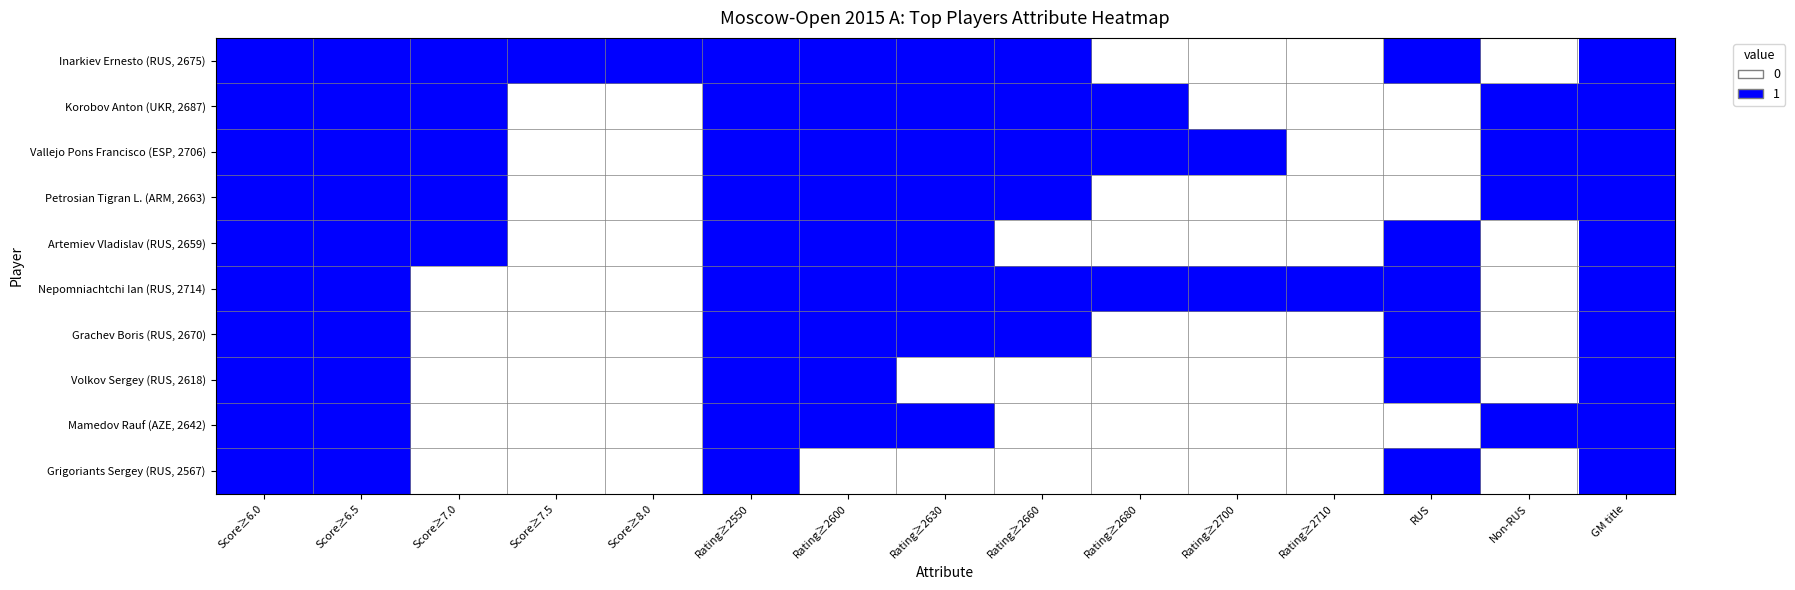

At how many categories does at least one series exceed 0?

15